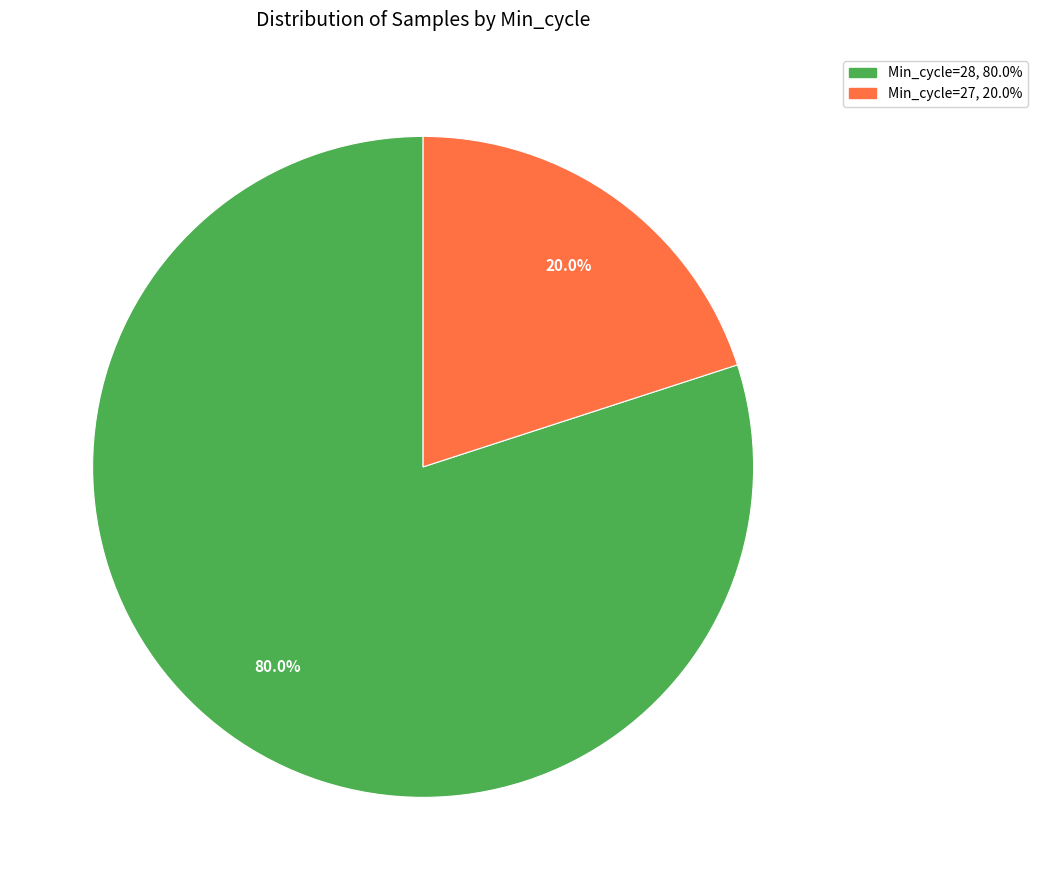

Is there any slice that represents more than half of the pie?

Yes